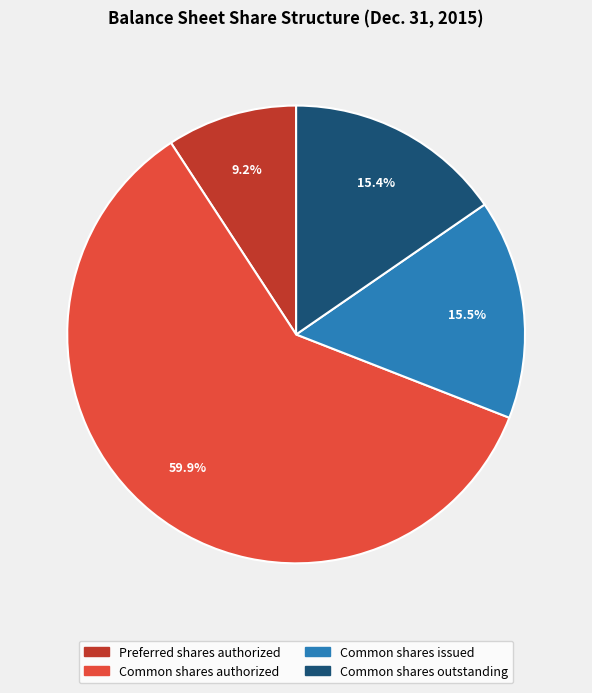

What is the largest slice in the pie chart?

Common shares authorized